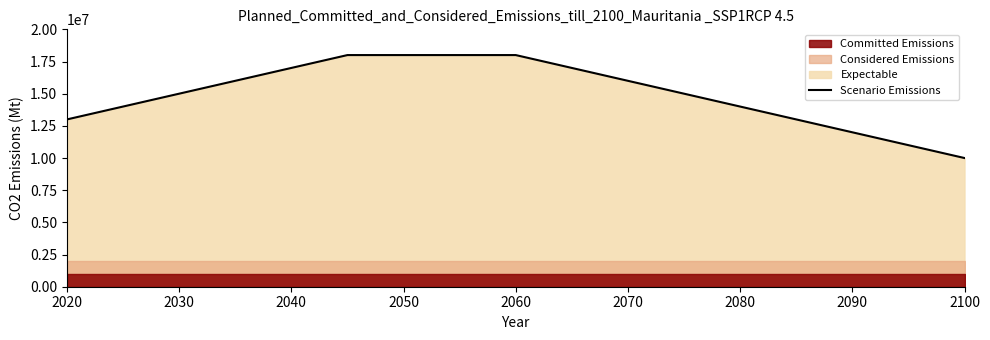

True or false: there are more than 2 points higher than both neighbors.

False